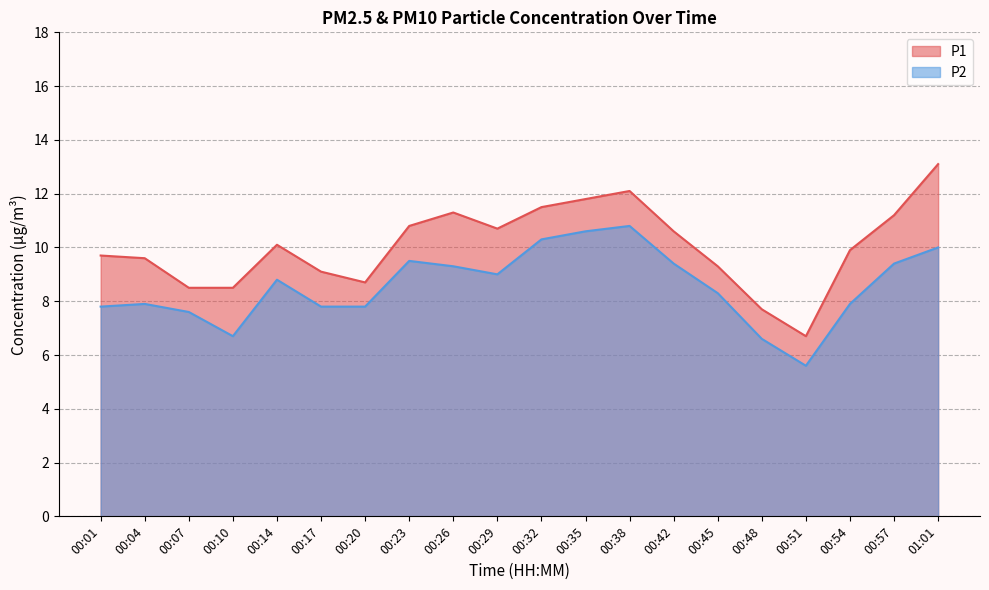

Does the chart have visible grid lines?

Yes